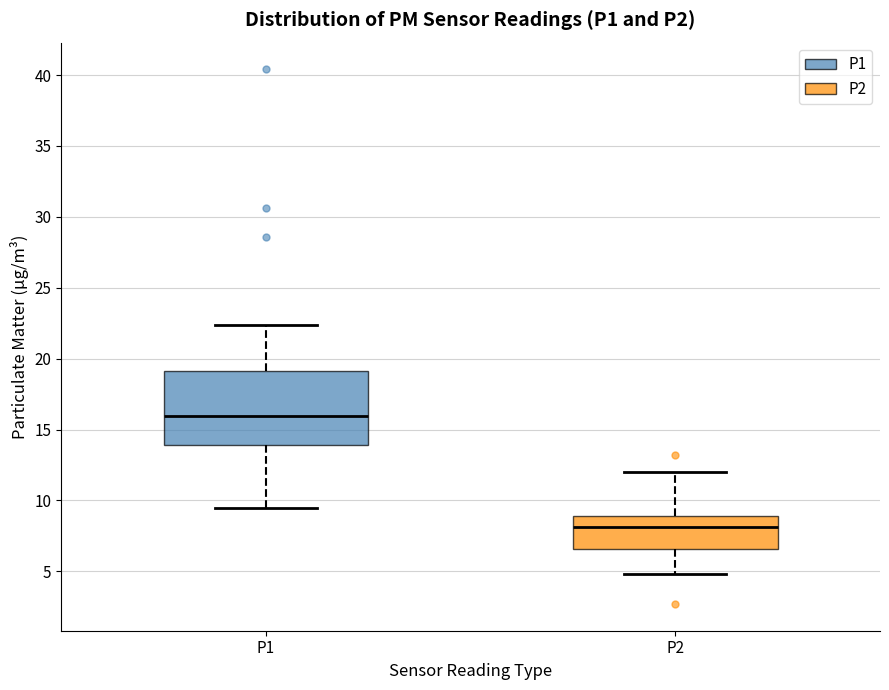

Reading left to right, read every box against the y-axis: the position of its median line, the range the box covers, and the ends of its whiskers. The values are not printed on the chart, so give them approximately, as read against the axis.

P1: median 16.0, box 14.0 to 19.0, whiskers 9.5 to 22.5
P2: median 8.0, box 6.5 to 9.0, whiskers 5.0 to 12.0